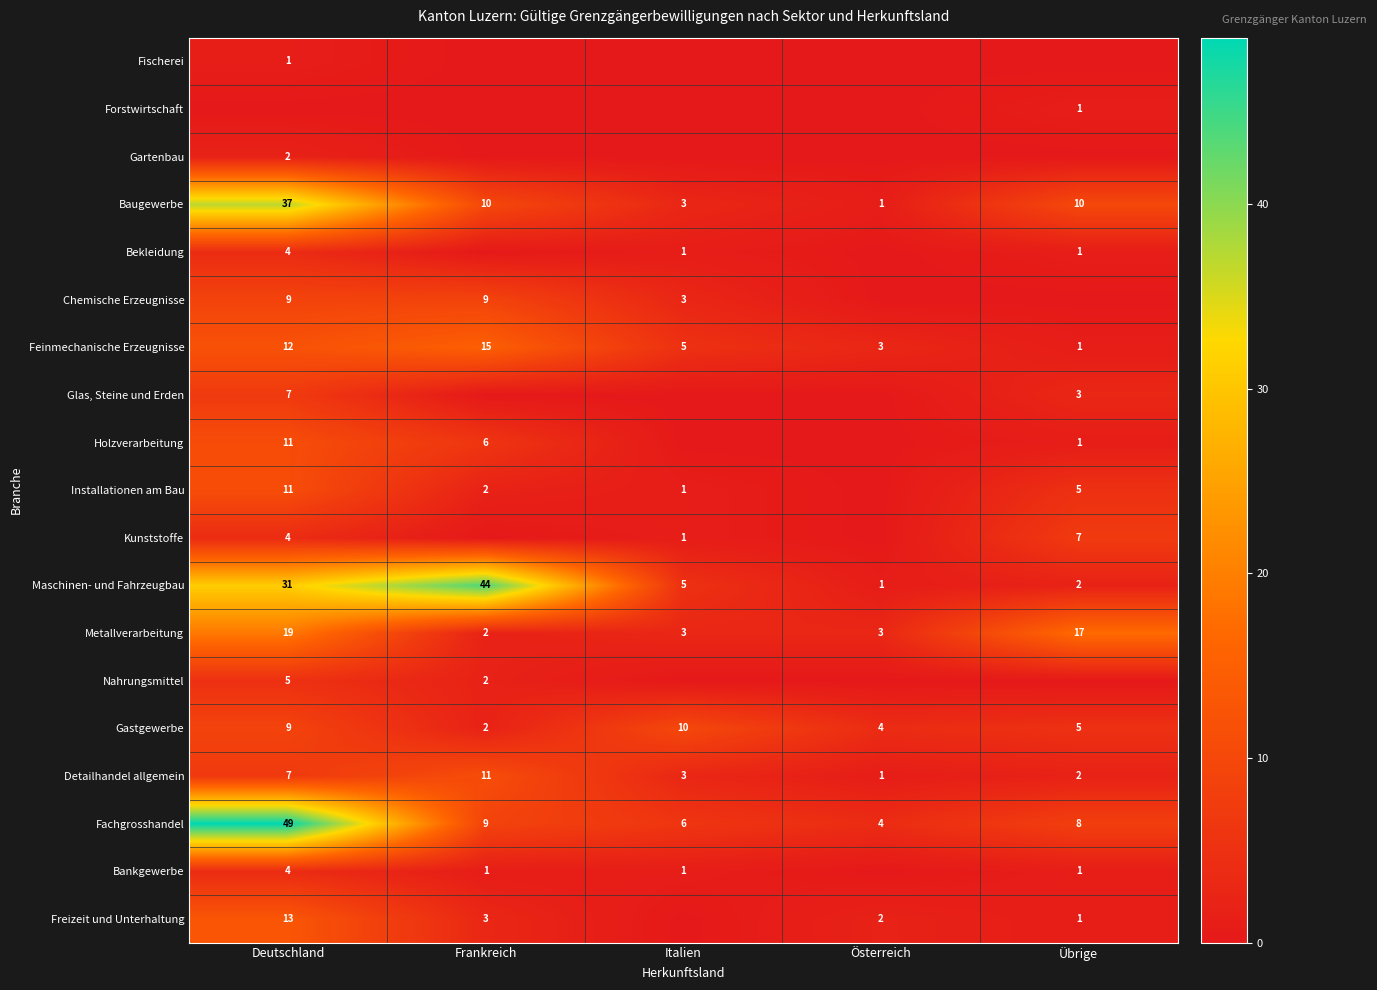

List the labels in order of Detailhandel allgemein value, largest first.

Frankreich, Deutschland, Italien, Übrige, Österreich